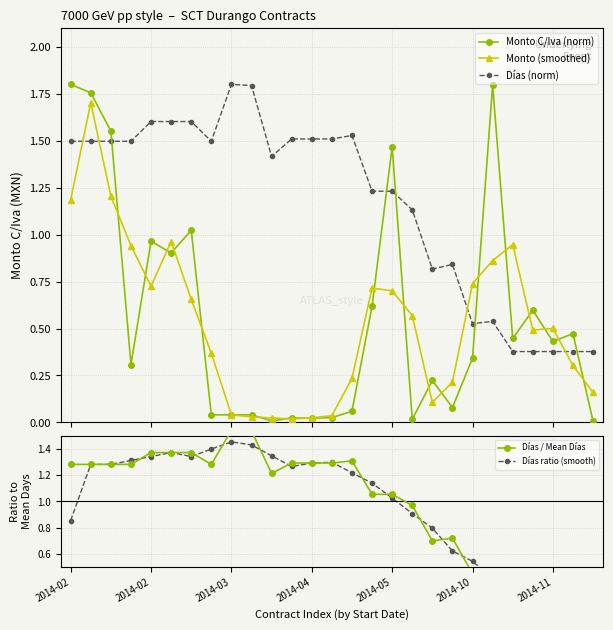

Reading left to right, what are all the values shown in this chart?

Monto C/Iva (norm): 1.8	1.8	1.6	0.3	1.0	0.9	1.0	0.0	0.0	0.0	0.0	0.0	0.0	0.0	0.1	0.6	1.5	0.0	0.2	0.1	0.3	1.8	0.4	0.6	0.4	0.5	0.0
Monto (smoothed): 1.2	1.7	1.2	0.9	0.7	1.0	0.7	0.4	0.0	0.0	0.0	0.0	0.0	0.0	0.2	0.7	0.7	0.6	0.1	0.2	0.7	0.9	0.9	0.5	0.5	0.3	0.2
Días (norm): 1.5	1.5	1.5	1.5	1.6	1.6	1.6	1.5	1.8	1.8	1.4	1.5	1.5	1.5	1.5	1.2	1.2	1.1	0.8	0.8	0.5	0.5	0.4	0.4	0.4	0.4	0.4
Días / Mean Días: 1.3	1.3	1.3	1.3	1.4	1.4	1.4	1.3	1.5	1.5	1.2	1.3	1.3	1.3	1.3	1.1	1.1	1.0	0.7	0.7	0.4	0.5	0.3	0.3	0.3	0.3	0.3
Días ratio (smooth): 0.9	1.3	1.3	1.3	1.3	1.4	1.3	1.4	1.5	1.4	1.3	1.3	1.3	1.3	1.2	1.1	1.0	0.9	0.8	0.6	0.5	0.4	0.4	0.3	0.3	0.3	0.2